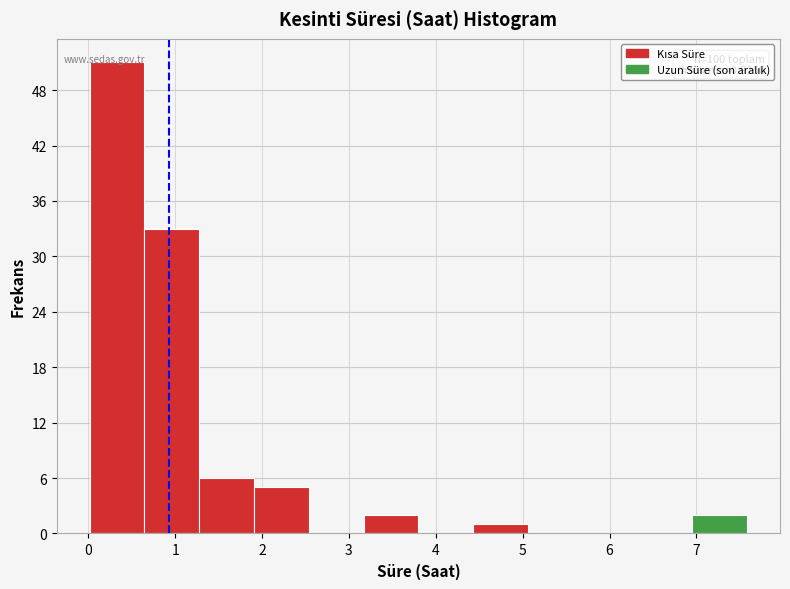

Which range on the x-axis has the tallest bar?

0.0 to 0.6